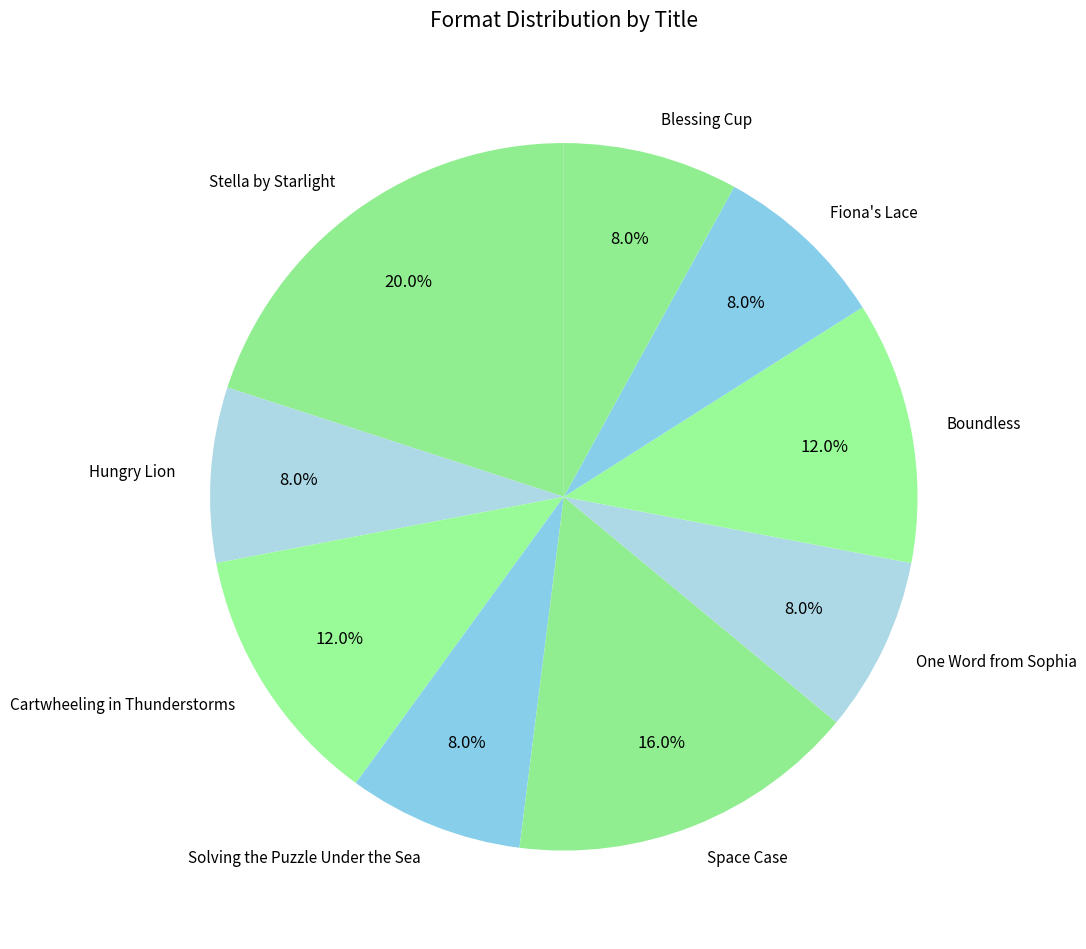

What is the total percentage of One Word from Sophia and Hungry Lion?

16.0%